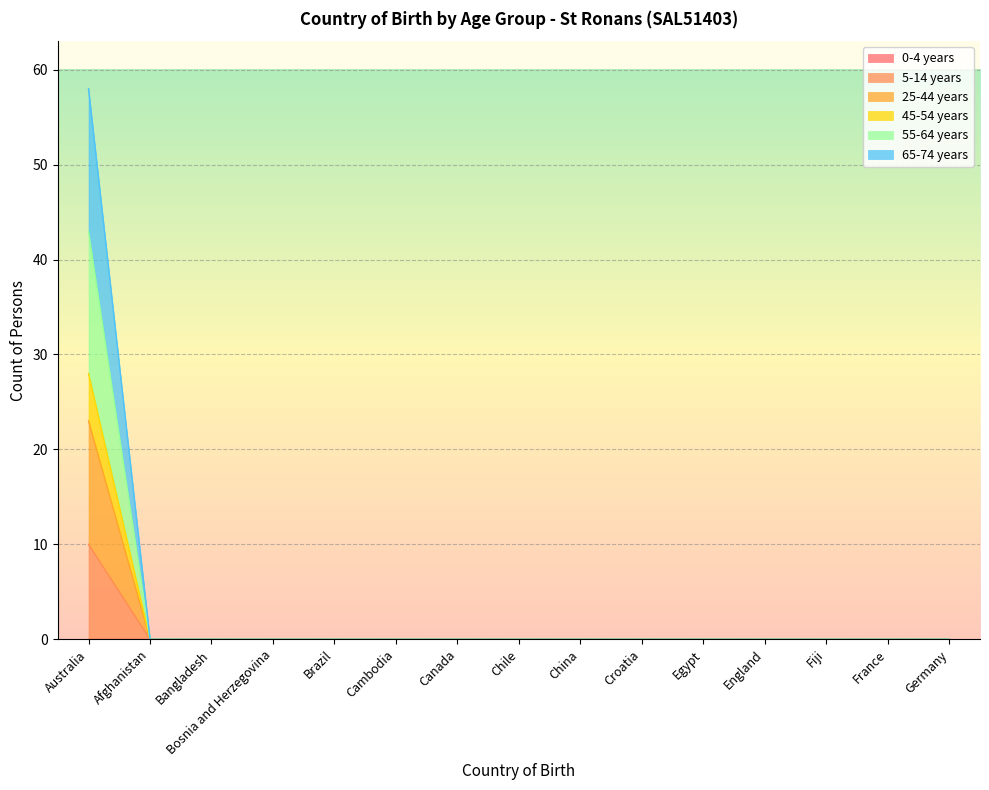

What is the maximum value shown in the chart?

58